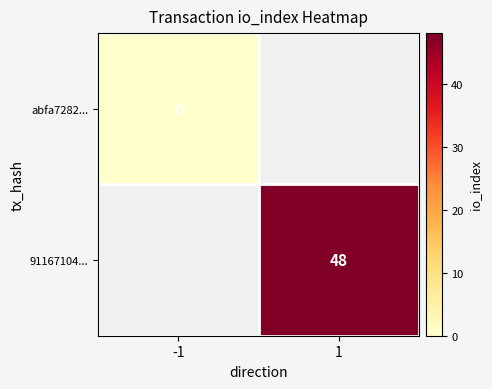

Which category has the highest value across all series?

1